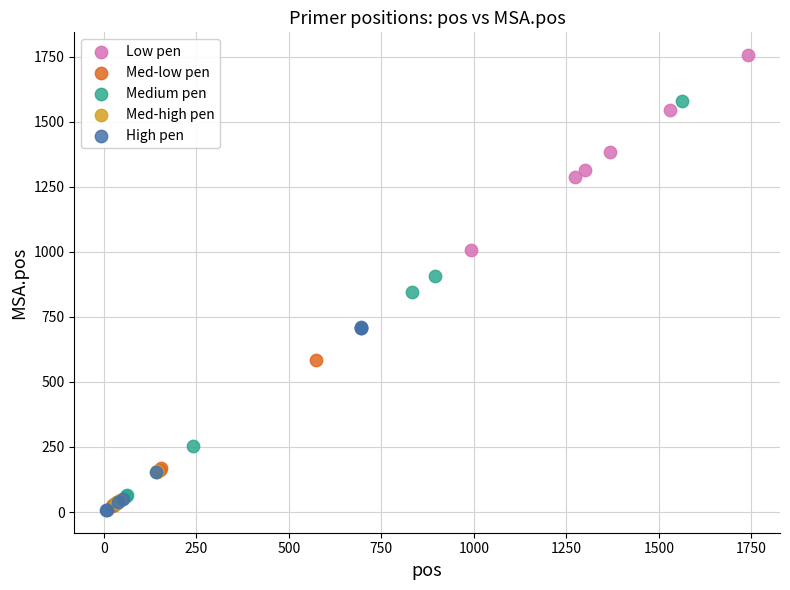

Which series reaches the maximum Y coordinate?

Low pen